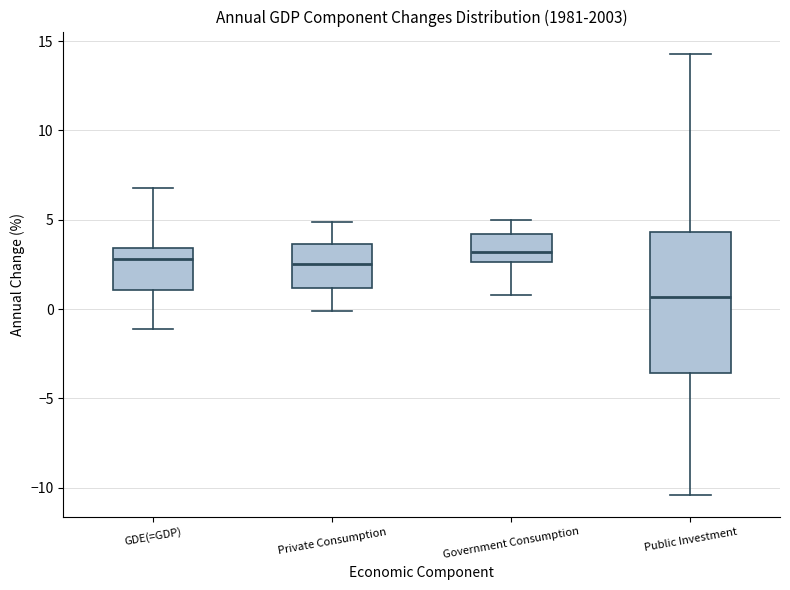

Where does the upper whisker of the box for Public Investment end on the y-axis? The values are not printed on the chart, so give them approximately, as read against the axis.

14.5